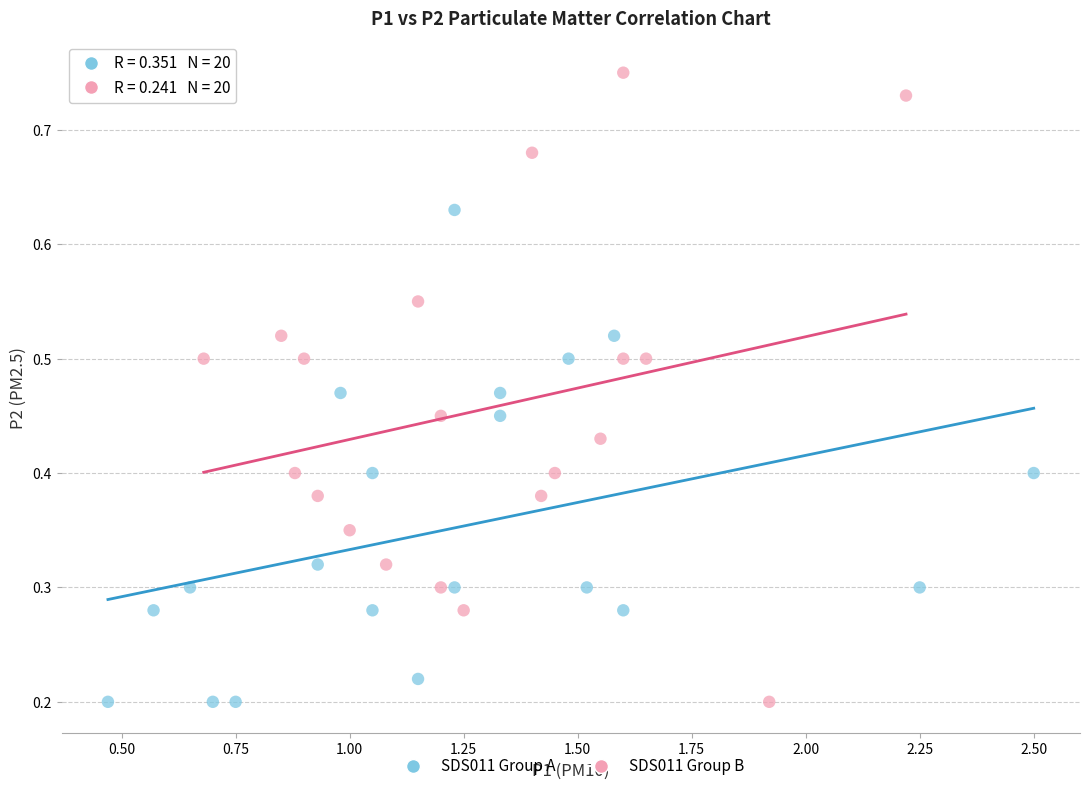

Which series reaches the maximum Y coordinate?

SDS011 Group B